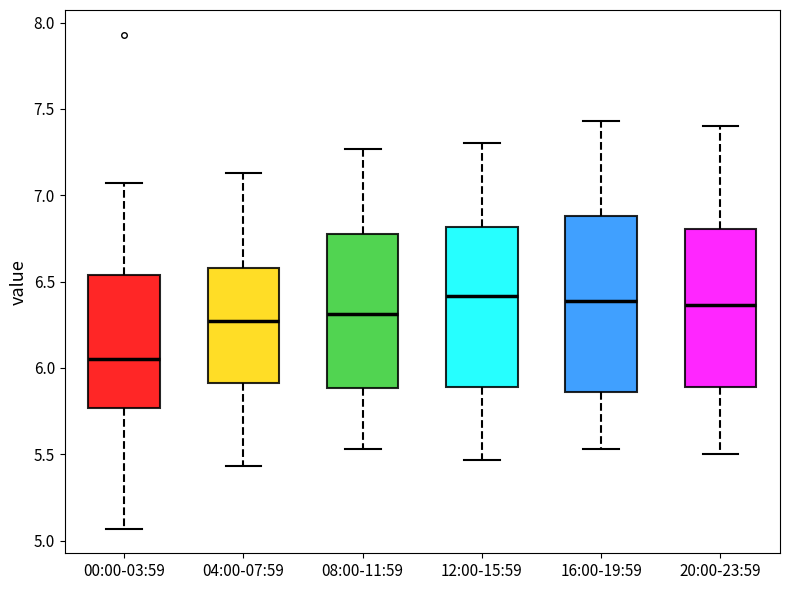

Comparing the boxes themselves (not the whiskers), which one is the tallest?

16:00-19:59